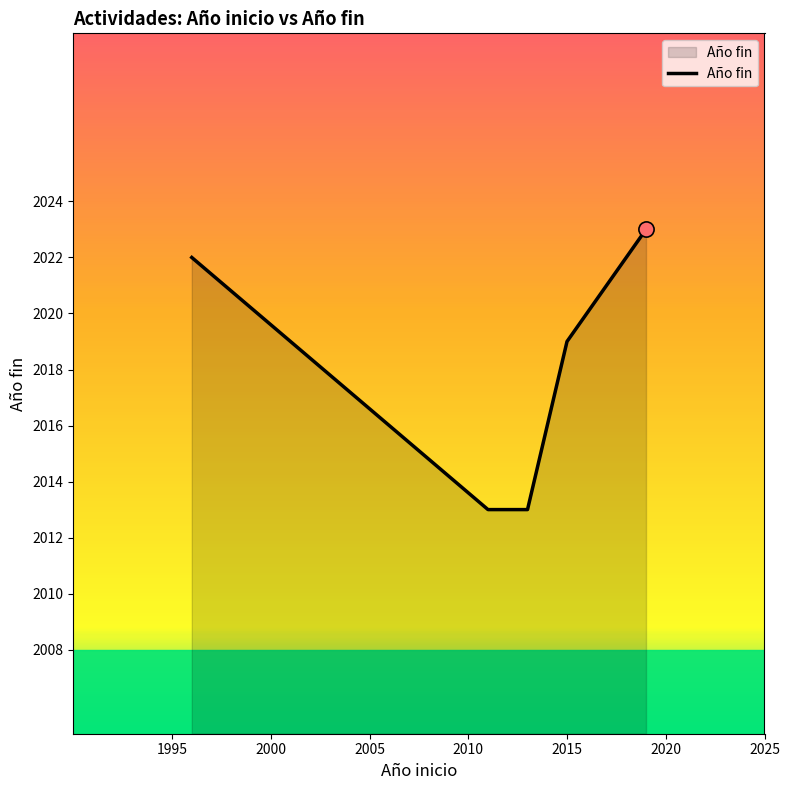

What is the maximum value shown in the chart?

2023